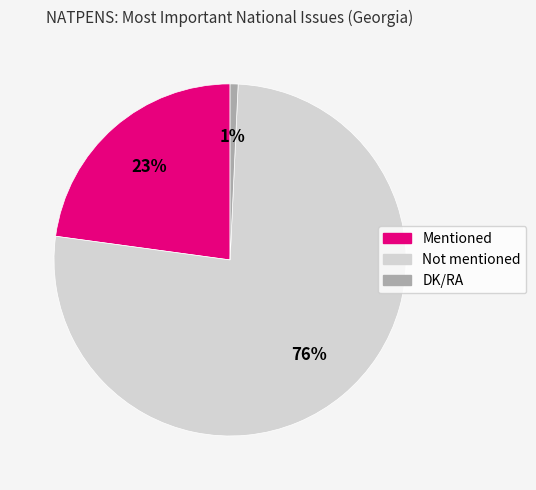

Which category has the biggest portion of the pie?

Not mentioned